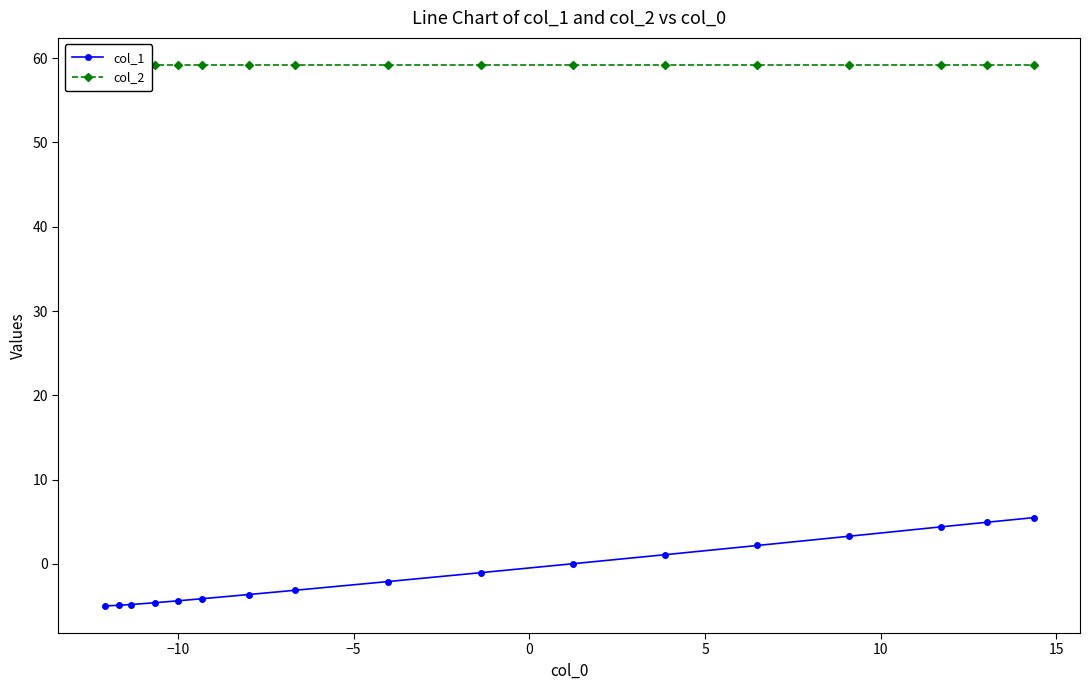

What is the value of the col_1 point at the 4th from the left?

-4.6